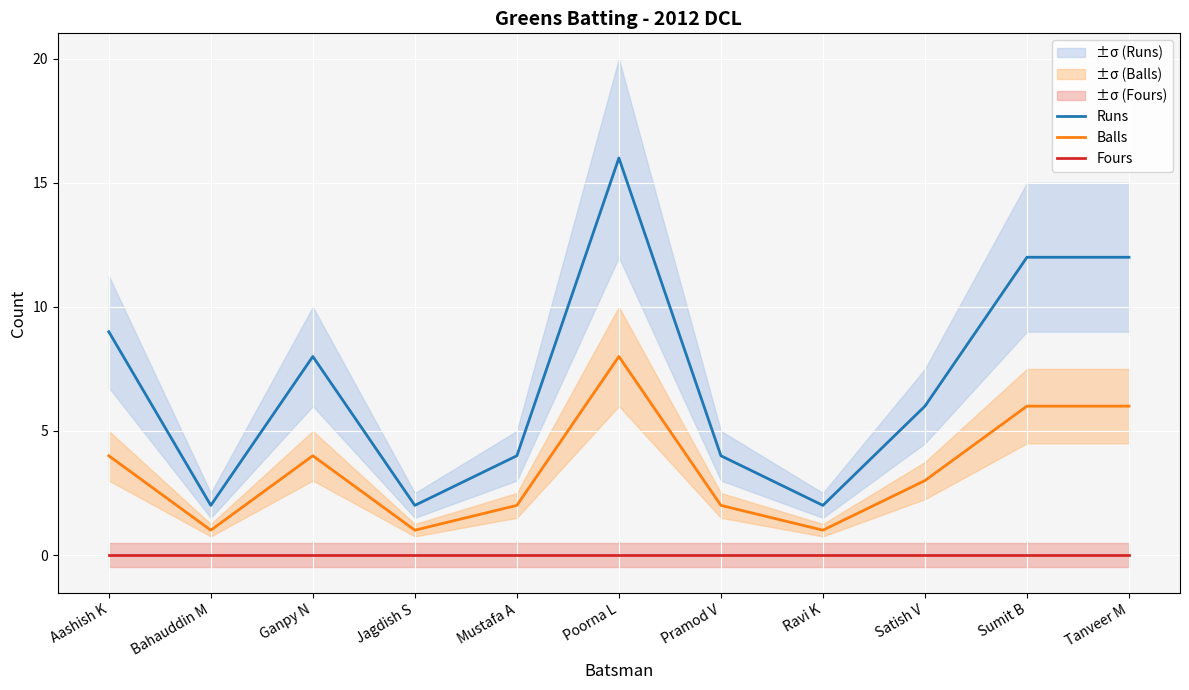

At which category does the chart reach its minimum across all series?

Aashish K